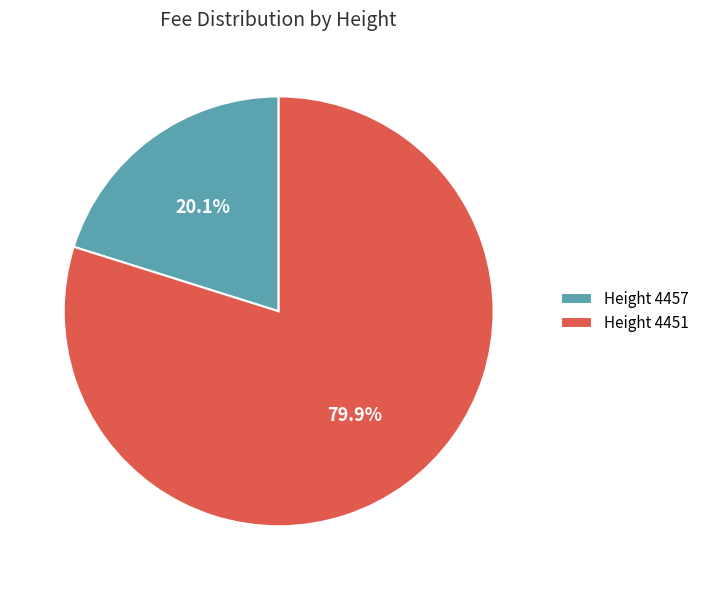

What is the ratio of the value at Height 4457 to the value at Height 4451?

0.3